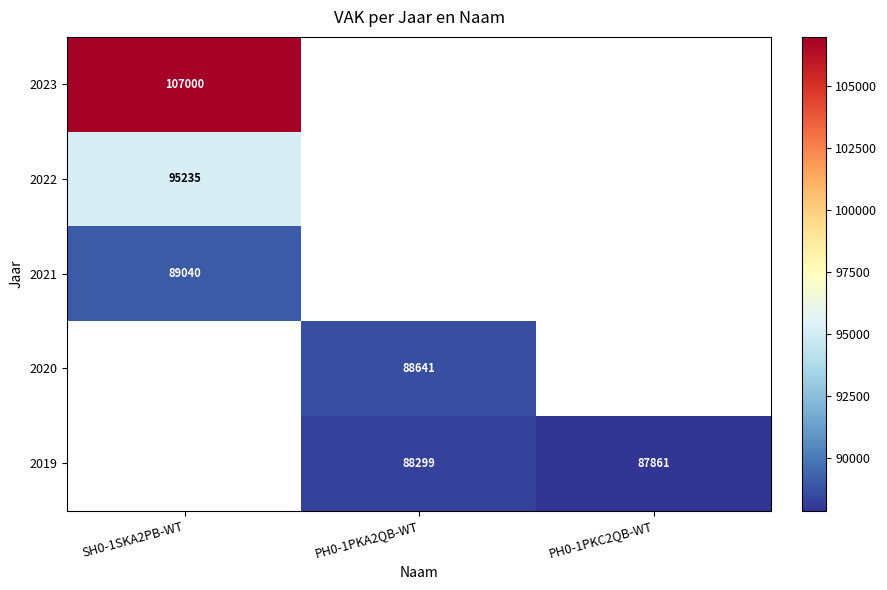

Is it true that 2020 equals 88641.0 at PH0-1PKA2QB-WT?

True